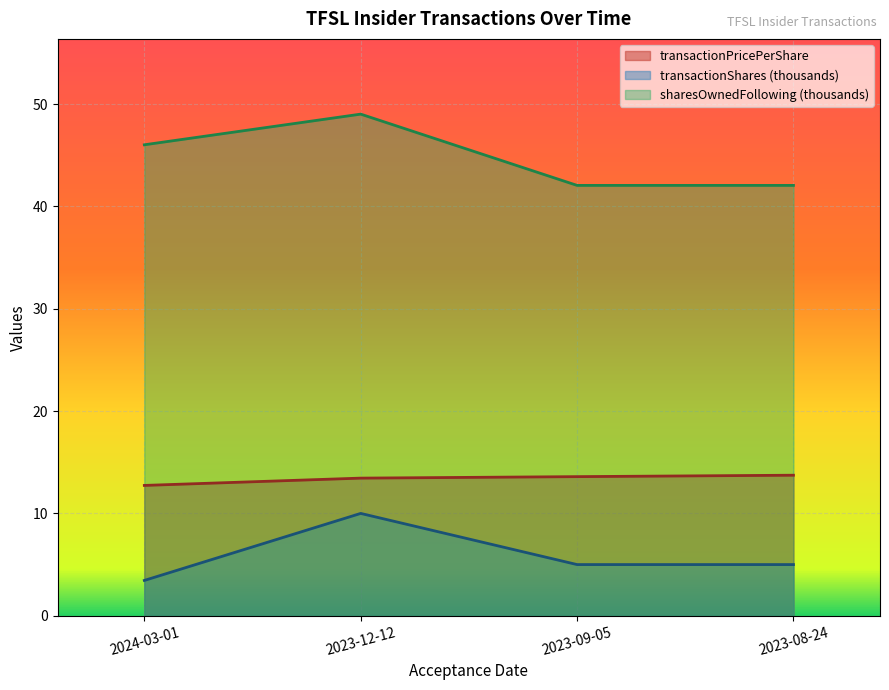

Rank the series by their maximum value, from lowest to highest.

transactionShares (thousands), transactionPricePerShare, sharesOwnedFollowing (thousands)